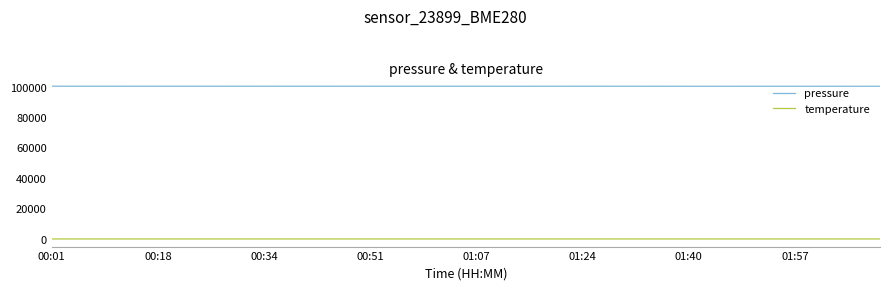

List the series in order of their overall mean, highest first.

pressure, temperature